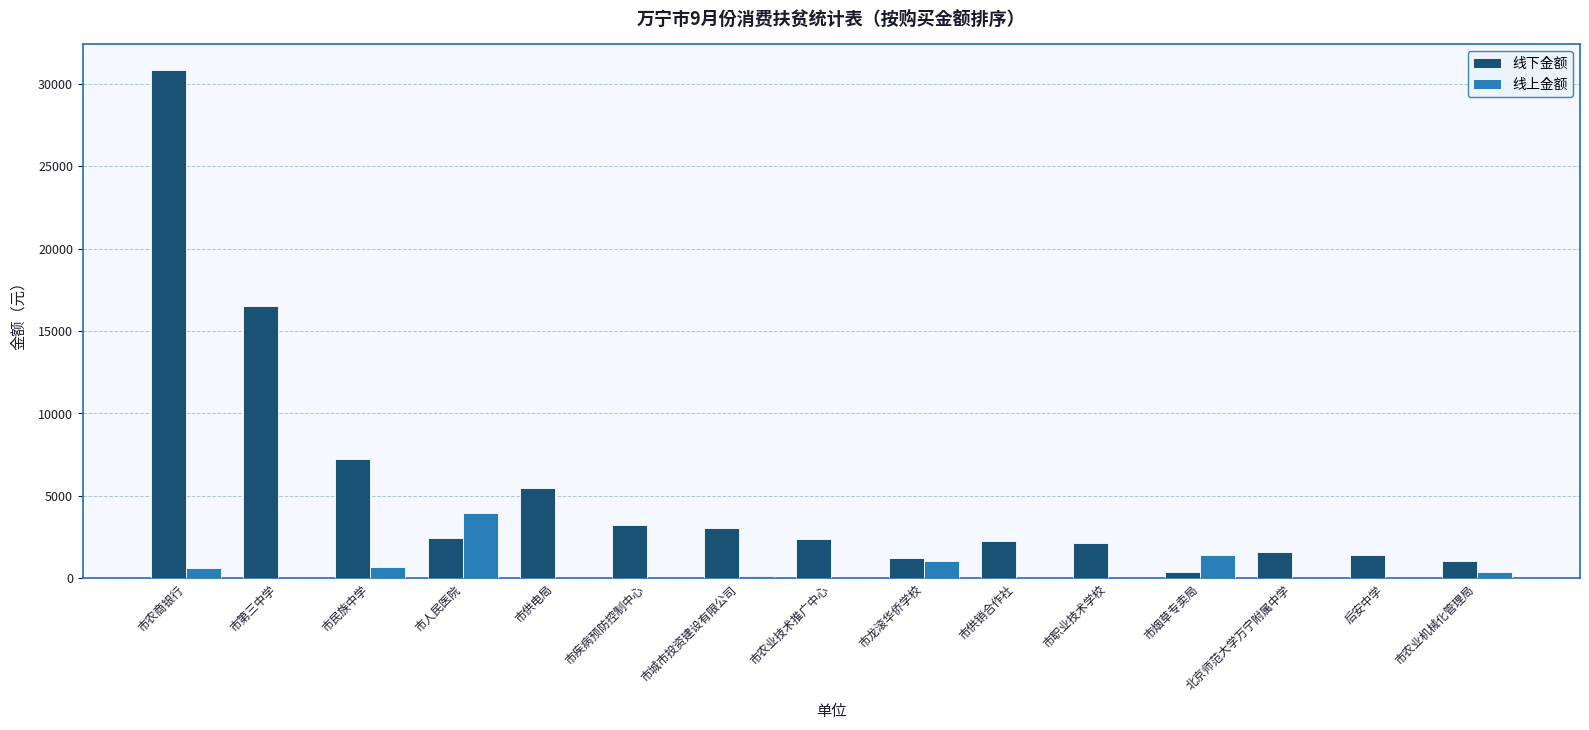

Where is 线上金额 nearest to the value 1973?

市烟草专卖局